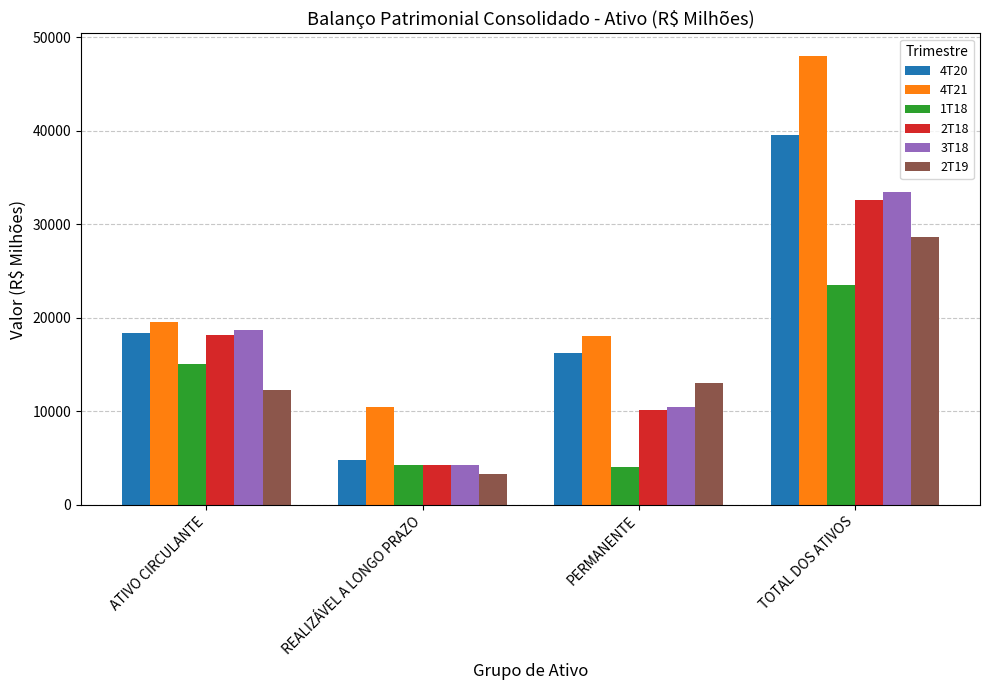

At which label does 1T18 first exceed 15116?

ATIVO CIRCULANTE